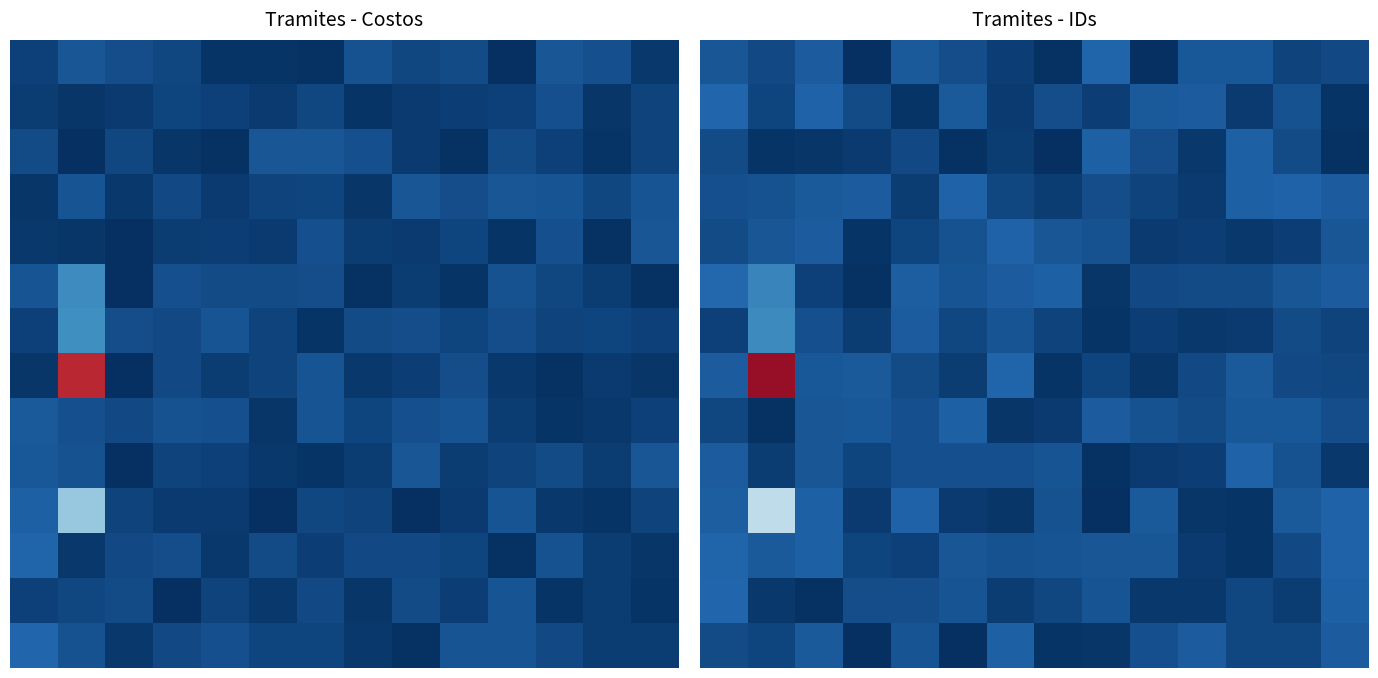

Count the number of categories in the chart.

14